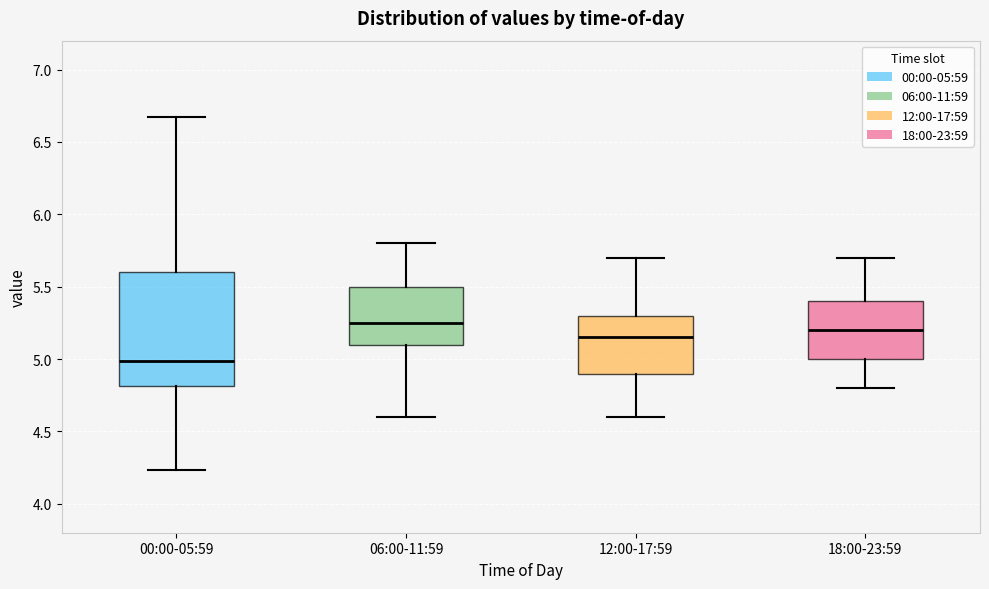

Reading left to right, transcribe this box plot: for each box, give where its median line is, the range the box spans, and where its two whiskers end, as read against the y-axis. The values are not printed on the chart, so give them approximately, as read against the axis.

00:00-05:59: median 5.00, box 4.80 to 5.60, whiskers 4.25 to 6.65
06:00-11:59: median 5.25, box 5.10 to 5.50, whiskers 4.60 to 5.80
12:00-17:59: median 5.15, box 4.90 to 5.30, whiskers 4.60 to 5.70
18:00-23:59: median 5.20, box 5.00 to 5.40, whiskers 4.80 to 5.70